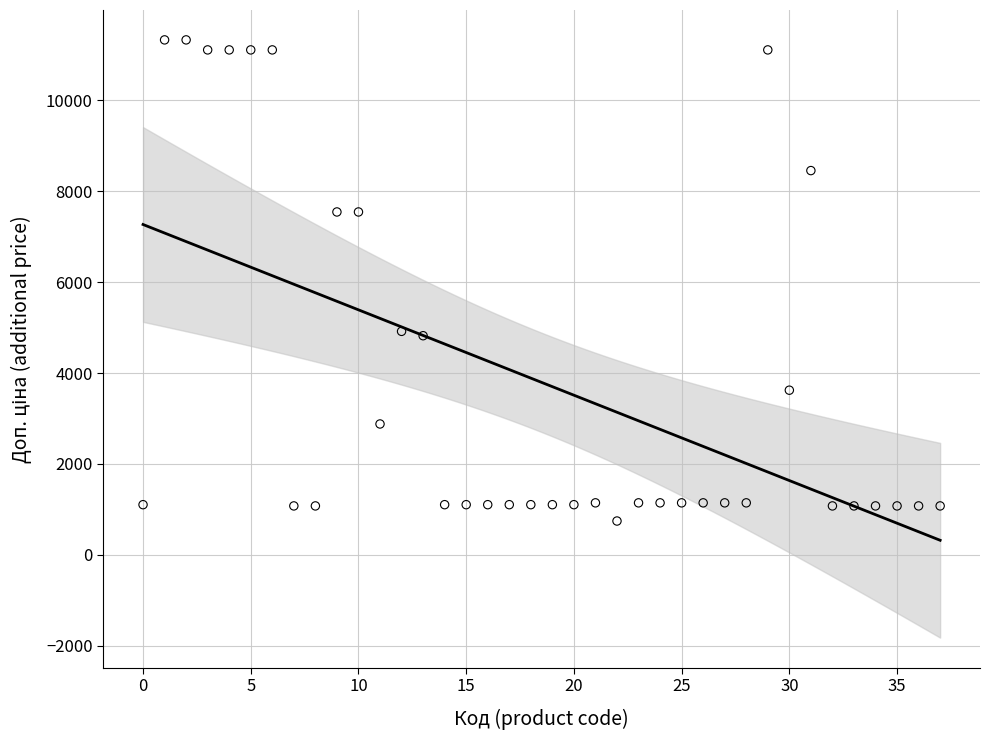

What is the range of Y values (max minus min)?

10592.0